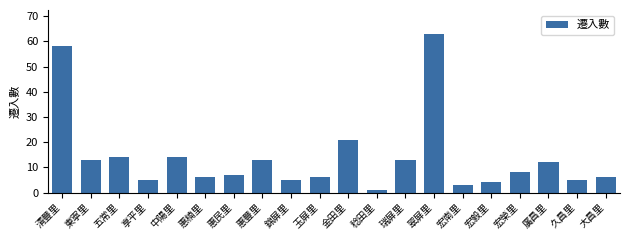

How many data points does each series have?

20